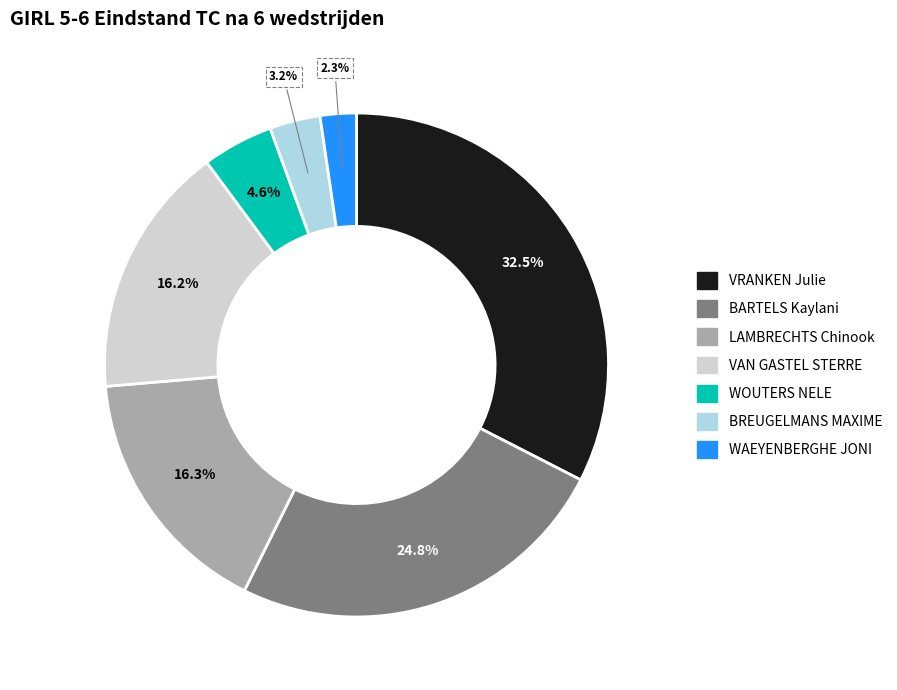

Which slice is the smallest?

WAEYENBERGHE JONI